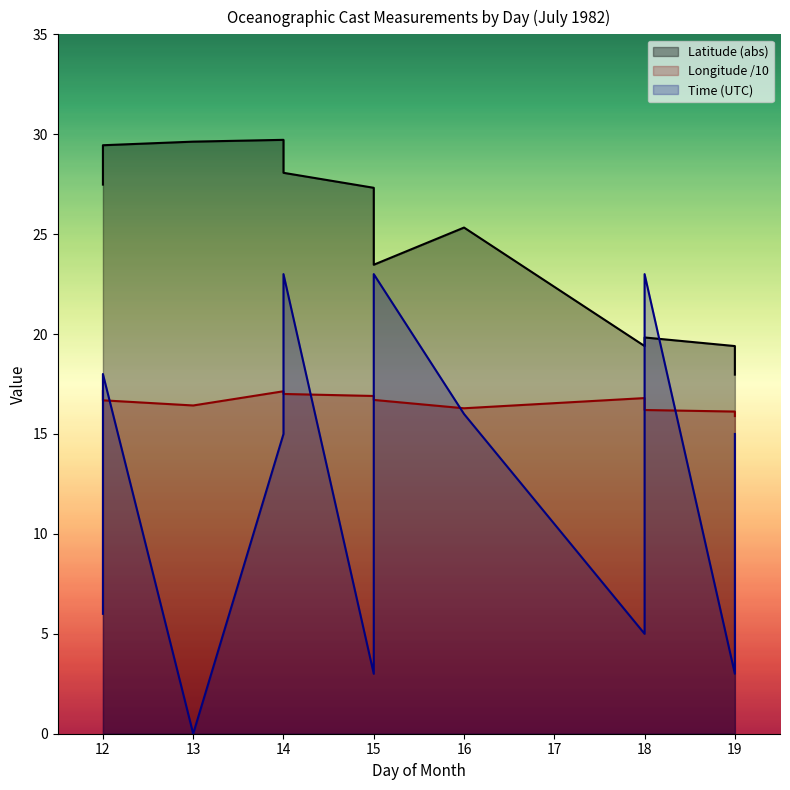

True or false: Time and Latitude cross at least once.

True